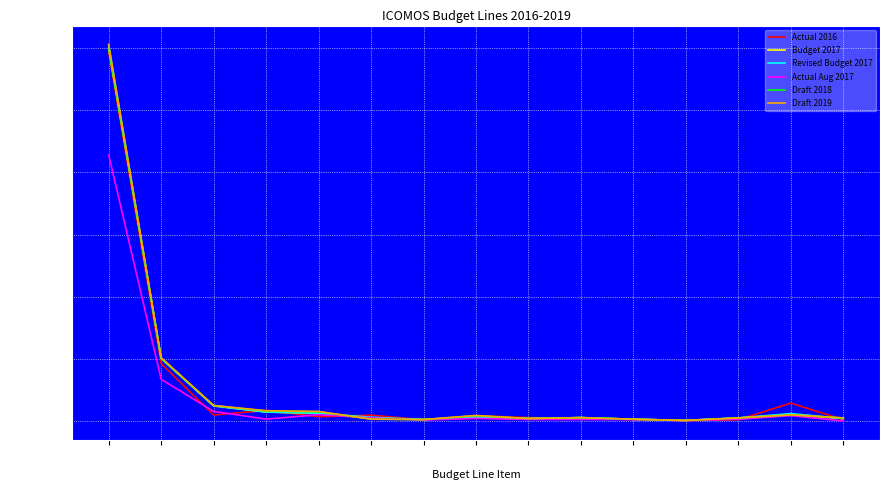

Where is the first local minimum for Actual Aug 2017?

16